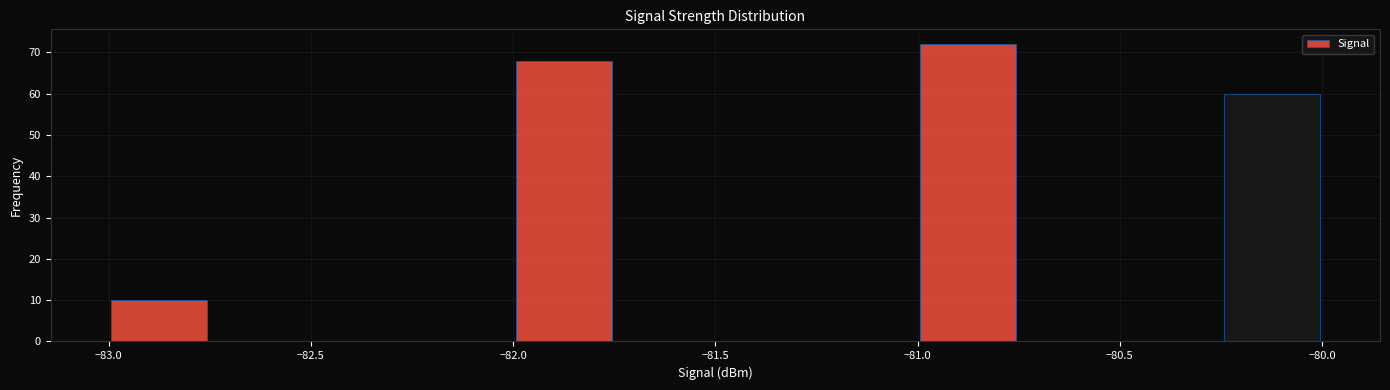

What is the height of the bar covering -82.00 to -81.75 on the x-axis? The values are not printed on the chart, so give them approximately, as read against the axis.

68